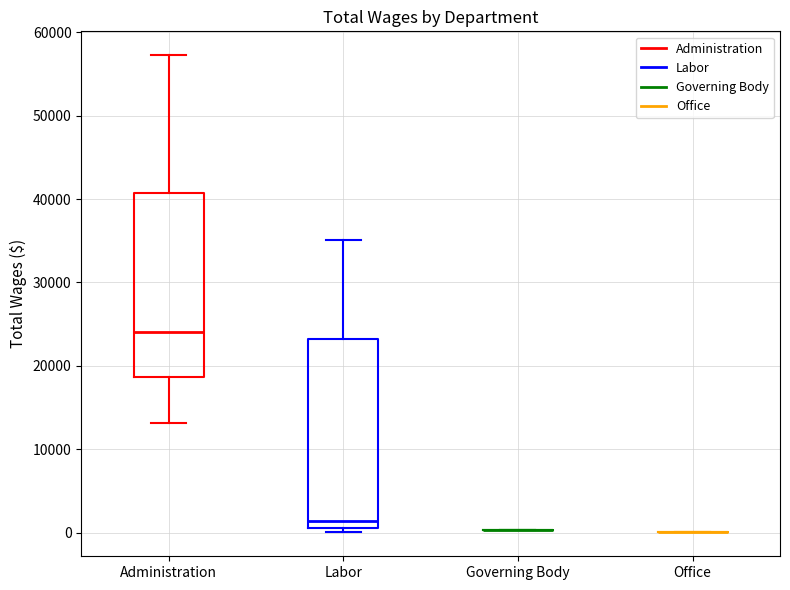

Reading left to right, read every box against the y-axis: the position of its median line, the range the box covers, and the ends of its whiskers. The values are not printed on the chart, so give them approximately, as read against the axis.

Administration: median 24000, box 19000 to 41000, whiskers 13000 to 57000
Labor: median 1000 (just above the box's lower edge), box 1000 to 23000, whiskers 0 to 35000
Governing Body: box collapsed to a line at 0, whiskers 0 to 0
Office: box collapsed to a line at 0, whiskers 0 to 0